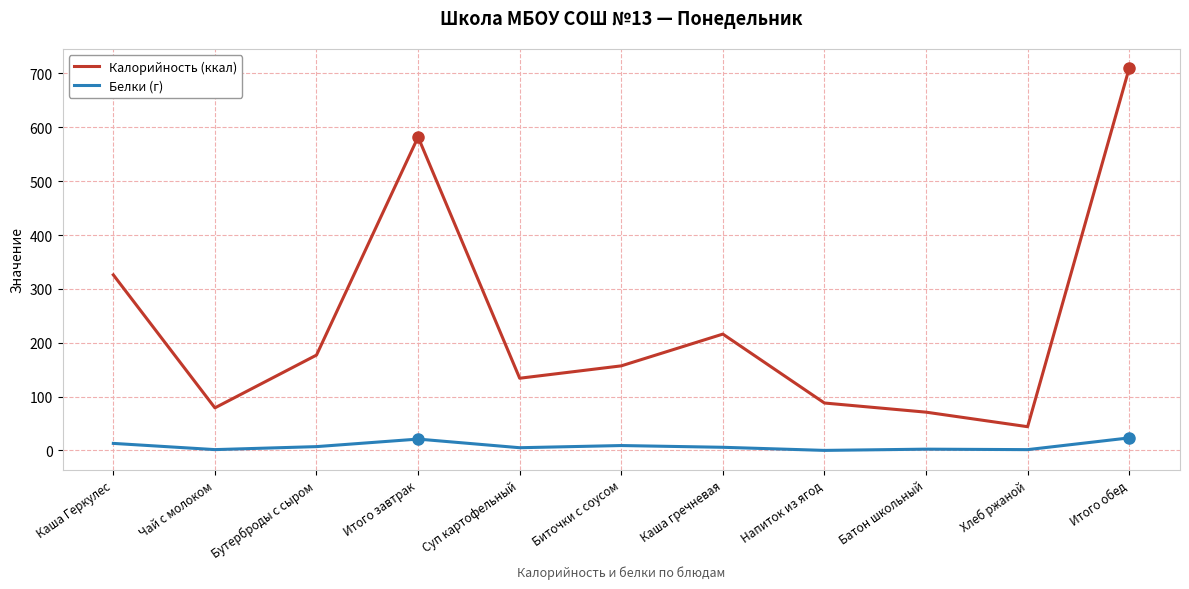

True or false: Калорийность (ккал) and Белки (г) cross at least once.

False